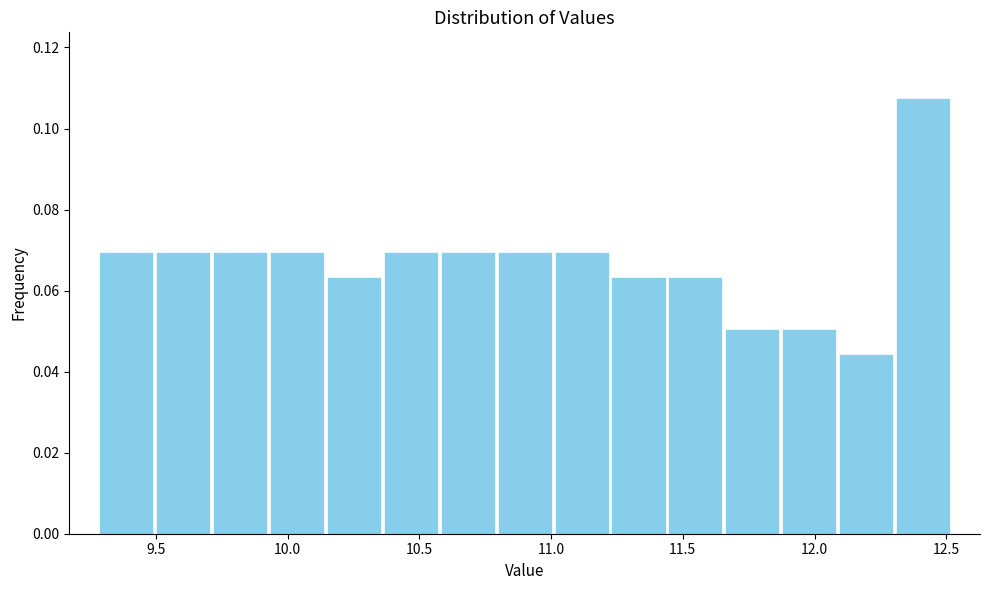

Over which range of the x-axis is the bar tallest?

12.30 to 12.50